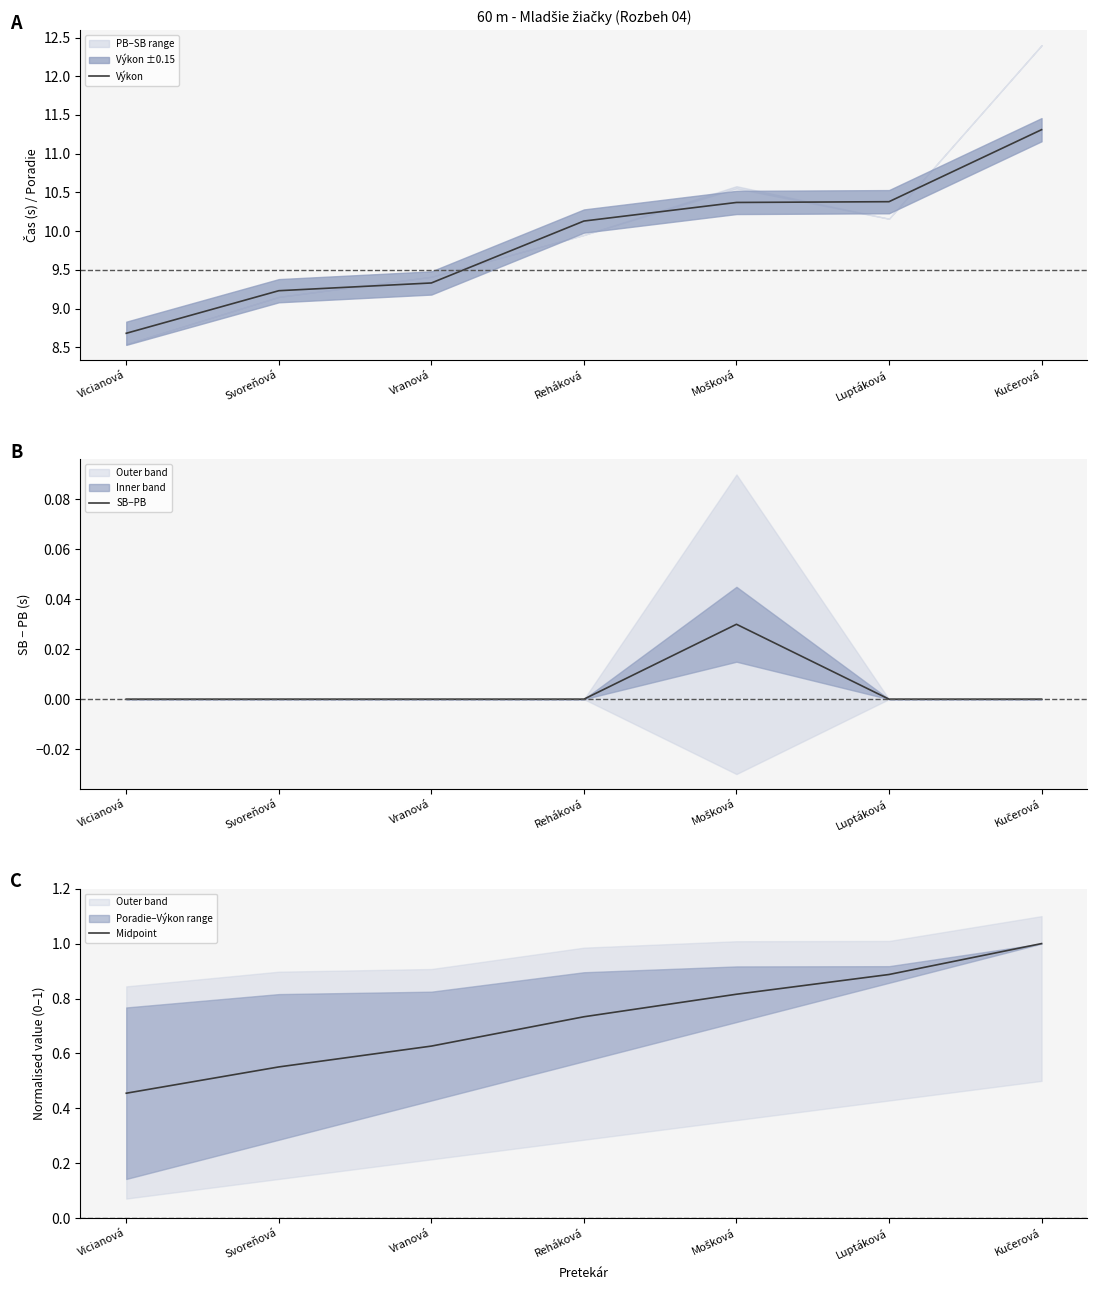

At which category does the chart reach its peak across all series?

Kučerová